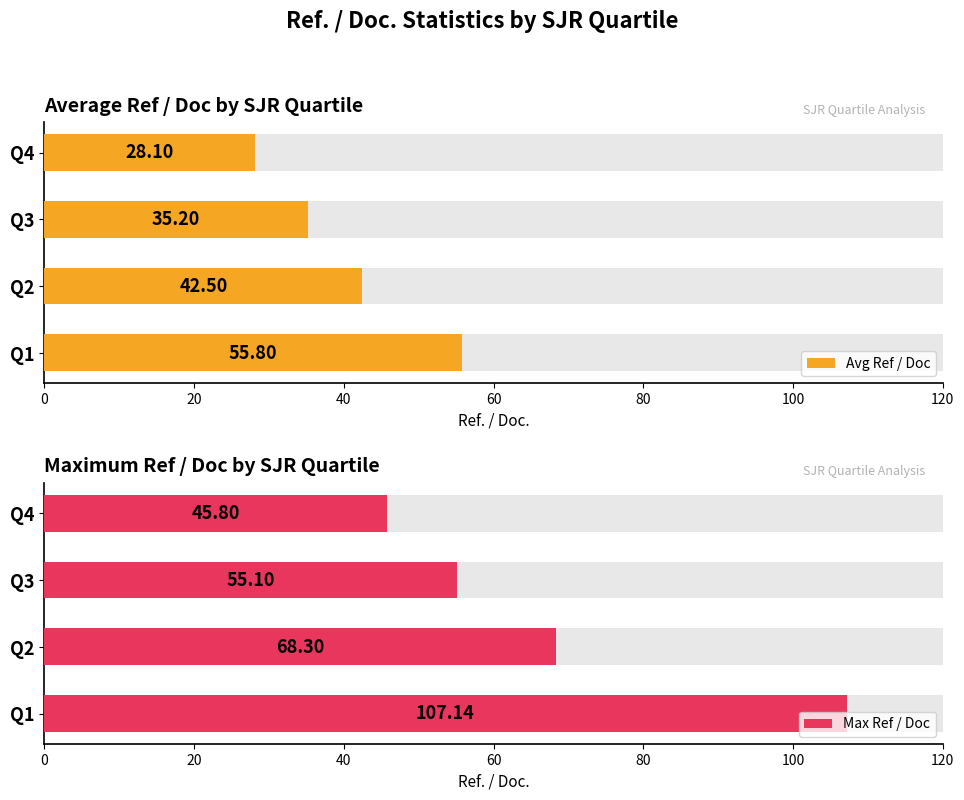

What is the sum of all Max Ref / Doc values?

276.3